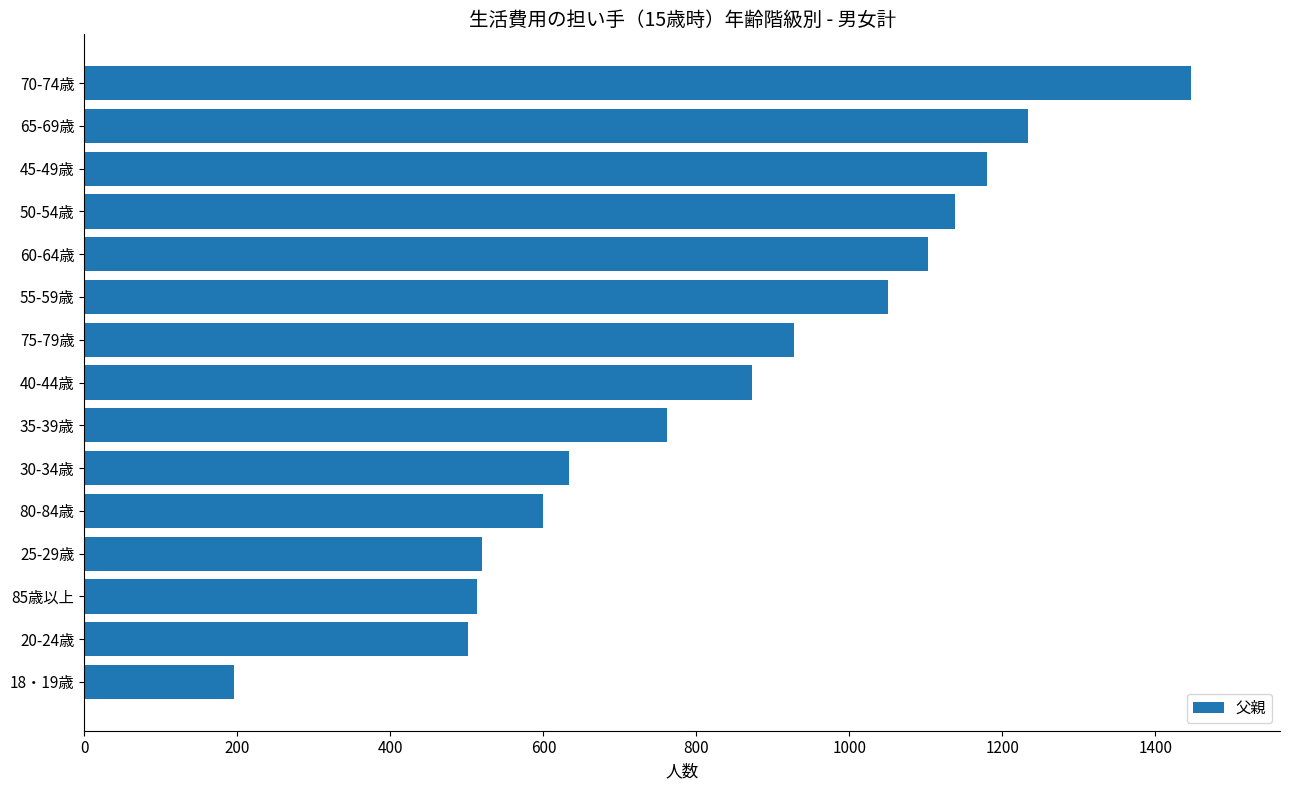

Reading bottom to top, what are all the values shown in this chart?

195	501	513	520	600	633	762	872	927	1051	1103	1138	1180	1234	1447